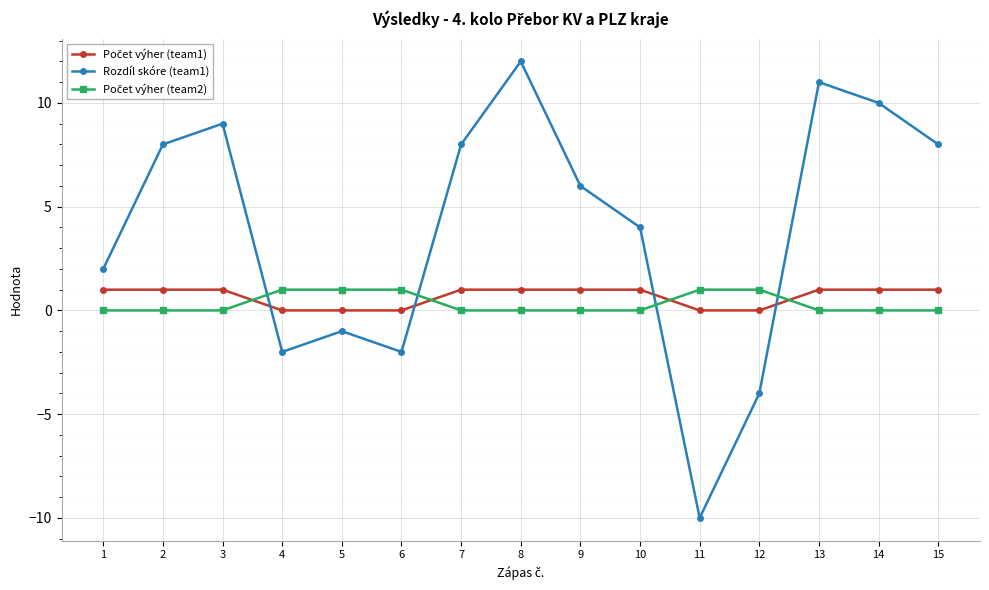

What is the spread (max minus min) of values at 1?

2